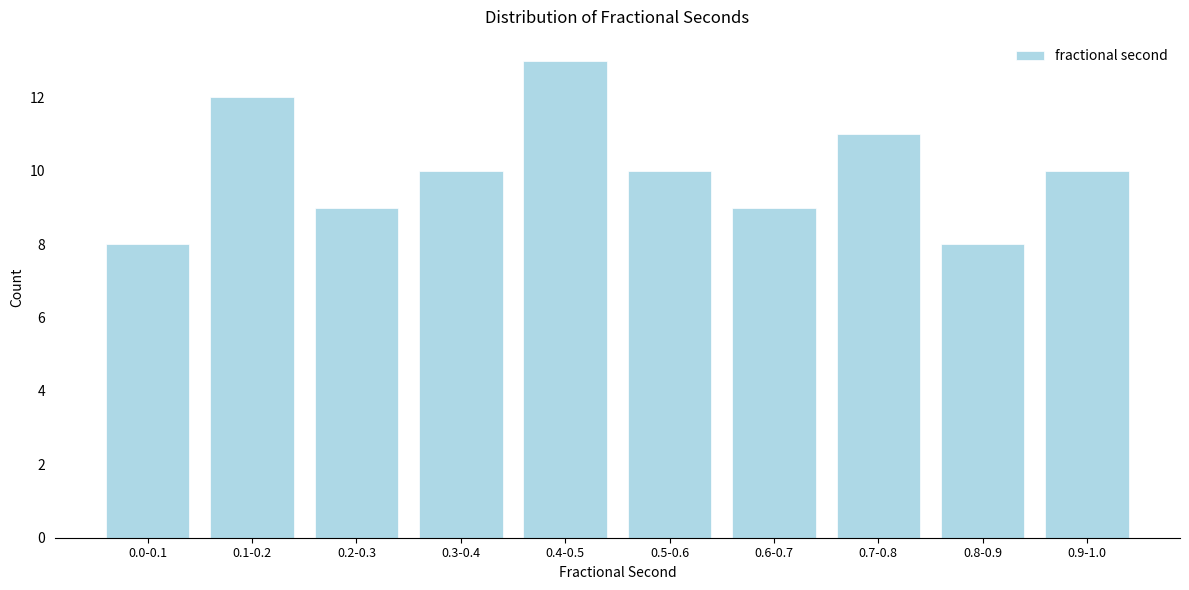

Reading left to right, list all the values displayed in this chart.

0.0-0.1=8	0.1-0.2=12	0.2-0.3=9	0.3-0.4=10	0.4-0.5=13	0.5-0.6=10	0.6-0.7=9	0.7-0.8=11	0.8-0.9=8	0.9-1.0=10